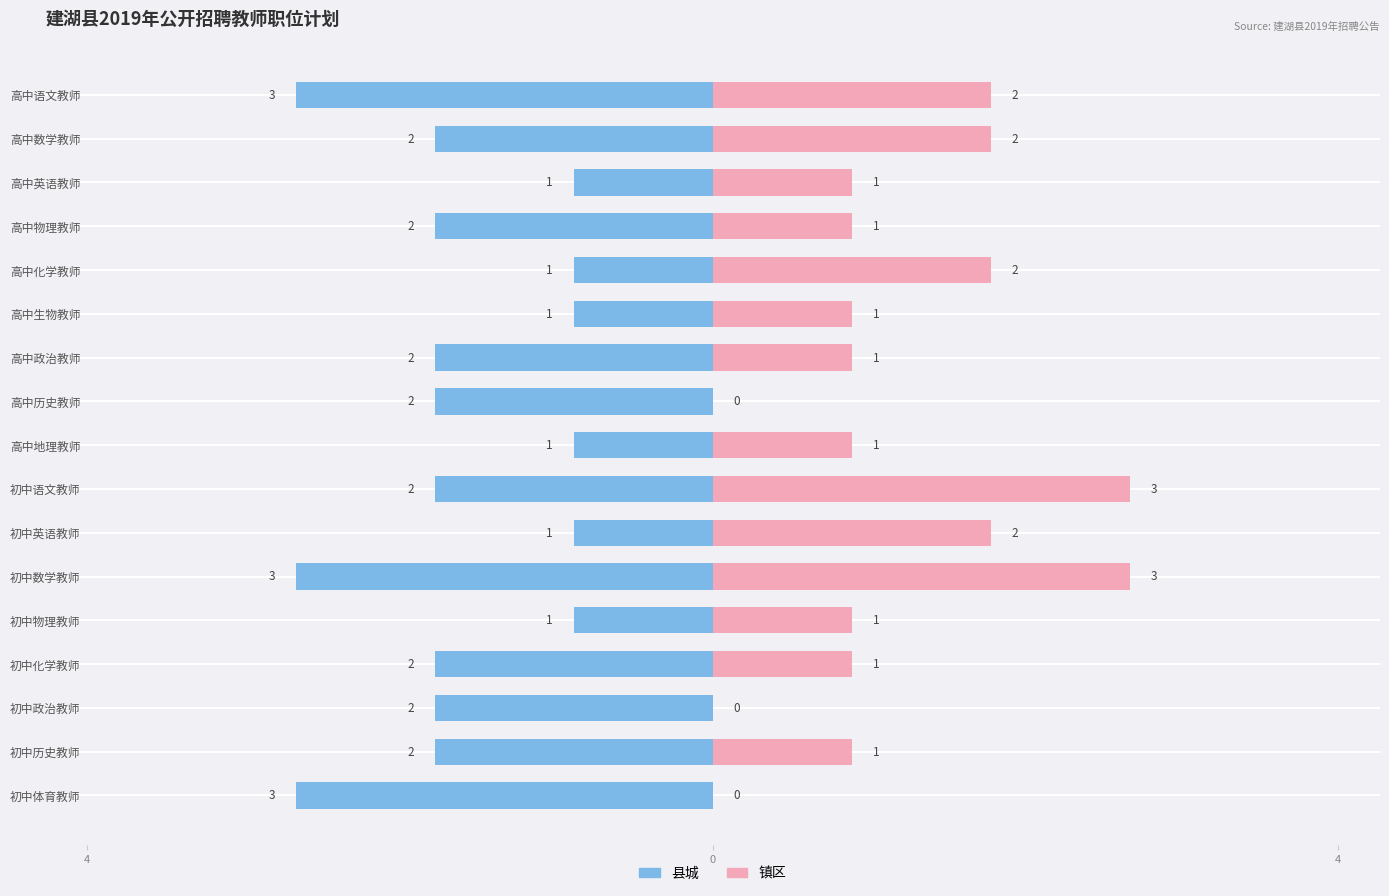

What is the smallest value displayed?

-3